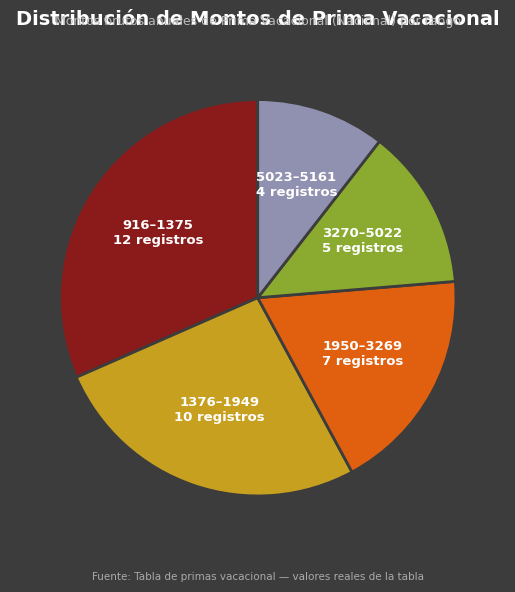

Approximately how many times larger is the value at 1950–3269 7 registros compared to 916–1375 12 registros?

0.6